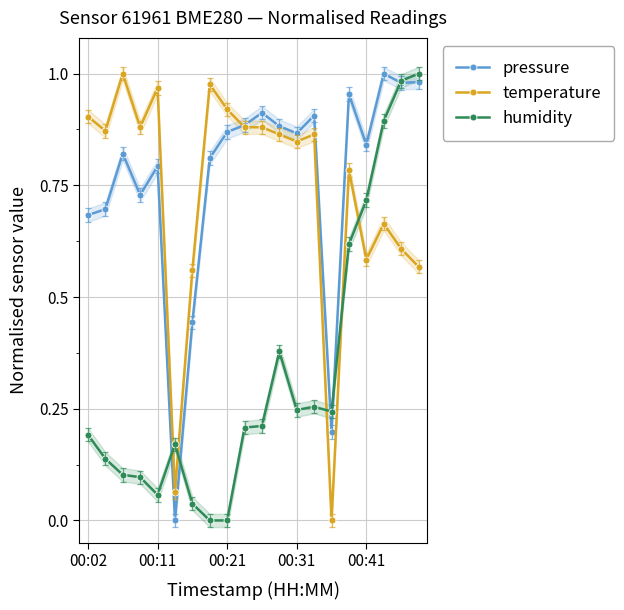

True or false: pressure and humidity intersect in this chart.

True